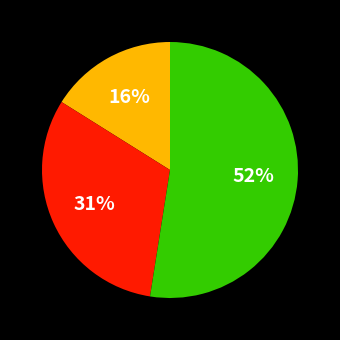

How many segments does this pie chart have?

3